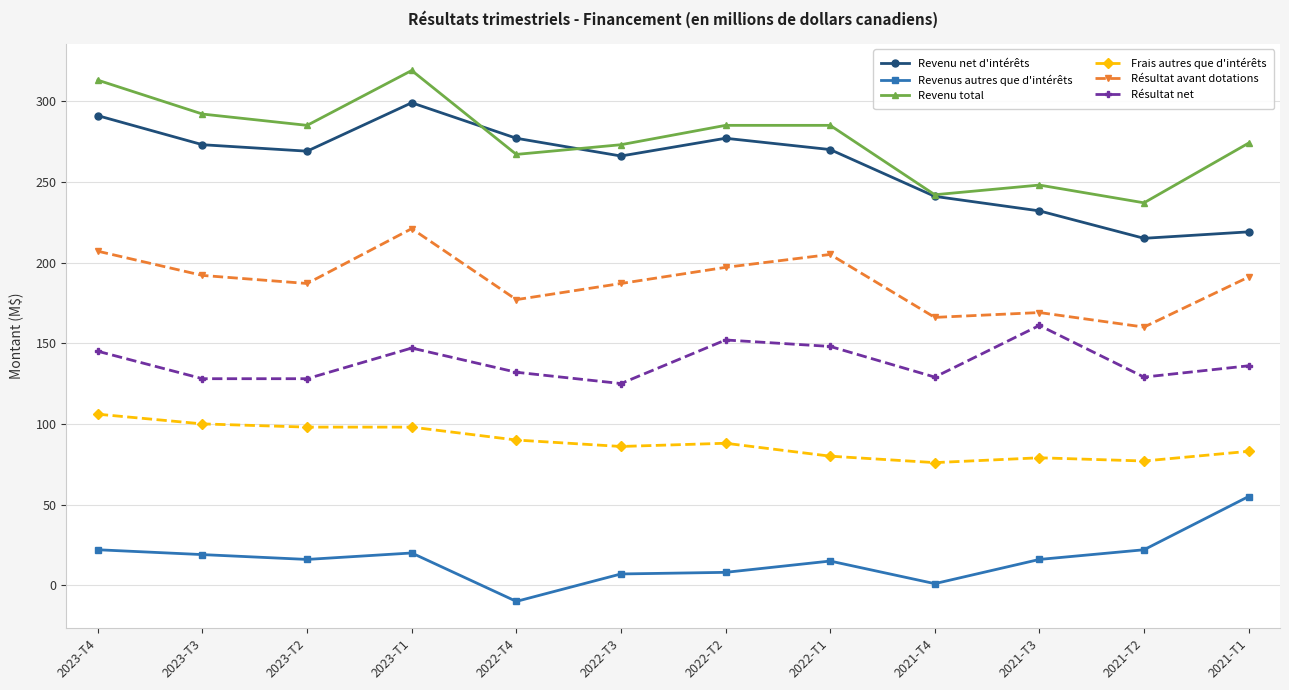

Is the value of Revenu total at 2021-T2 greater than the value of Revenu net d'intérêts at 2023-T1?

No